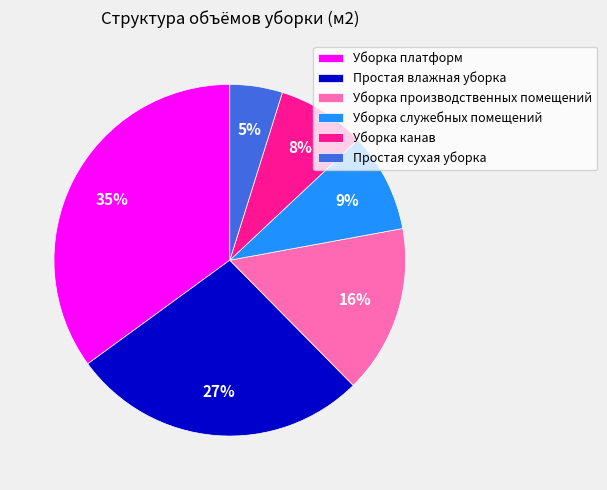

What percentage is the Простая сухая уборка slice, to the nearest percent?

5%